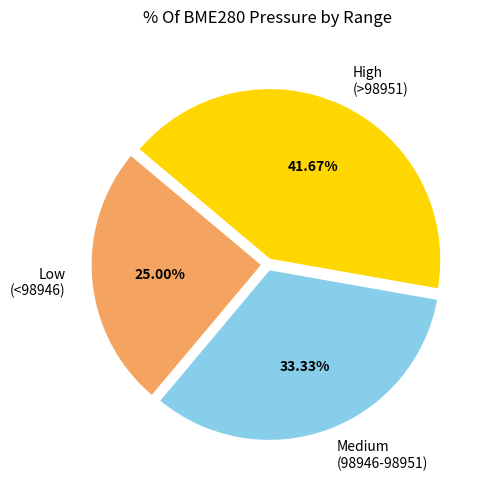

Does any single category account for the majority?

No